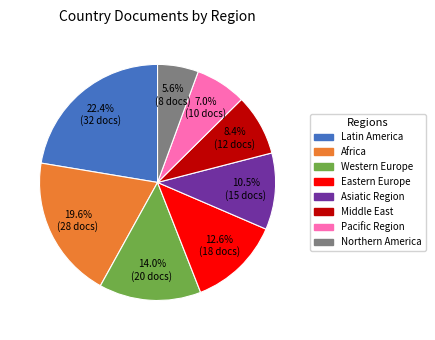

To the nearest percent, what is the average slice percentage?

12%